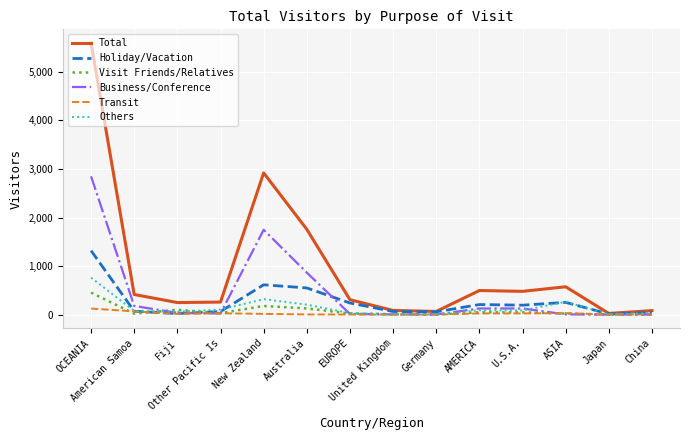

Does the chart have visible grid lines?

Yes